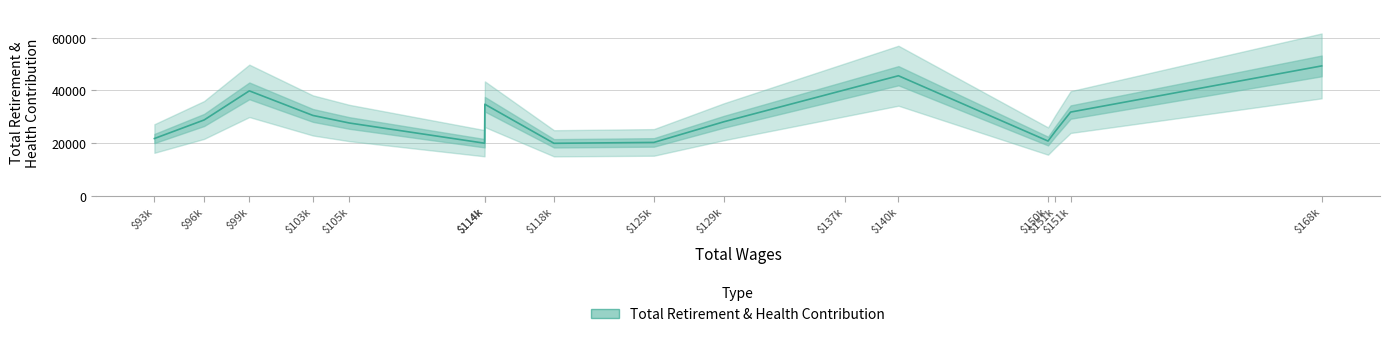

Which category has the lowest value across all series?

$118k